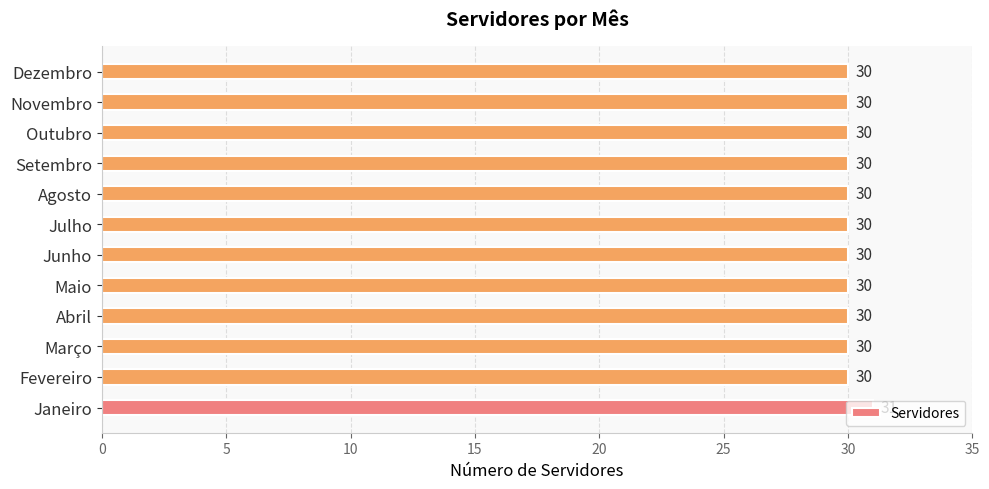

Approximately how many times larger is the value at Julho compared to Outubro?

1.0